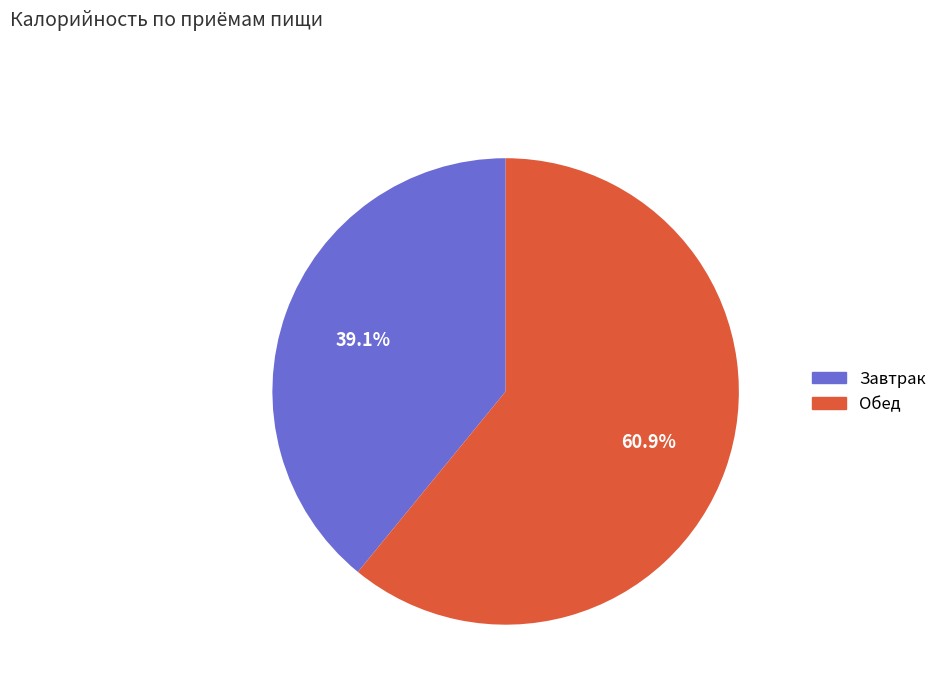

Which slice is the largest?

Обед